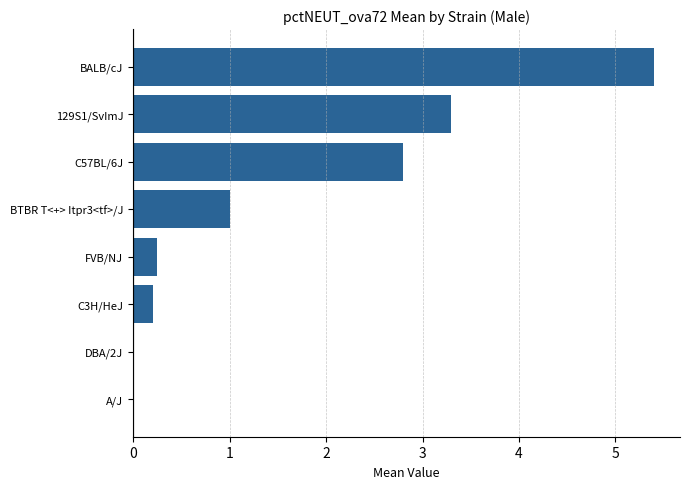

What is the sum of the values at BTBR T<+> Itpr3<tf>/J and DBA/2J?

1.0